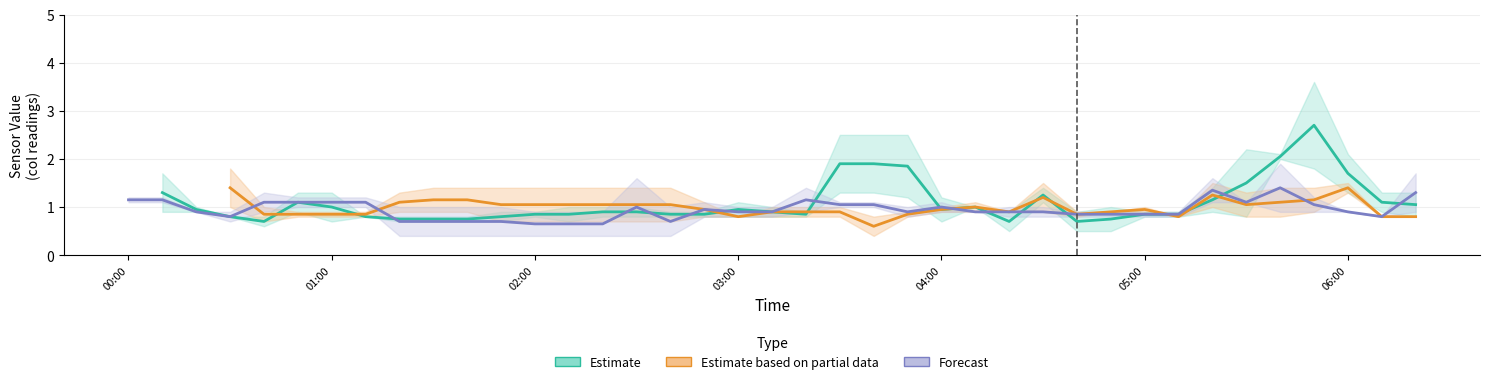

Where is the first local maximum for Forecast?

15